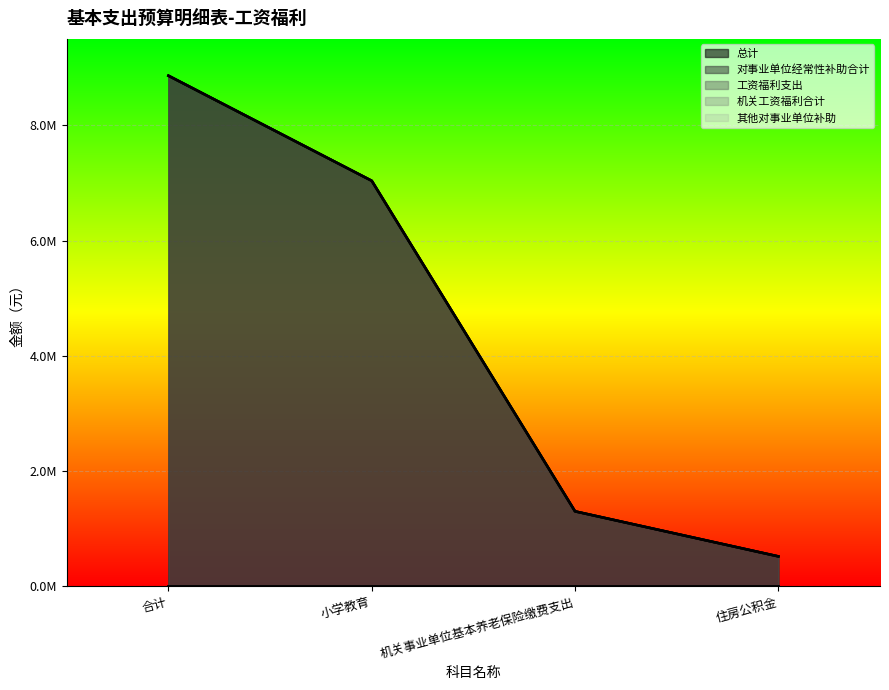

True or false: 总计 has a value of 3622591.3 at 合计.

False